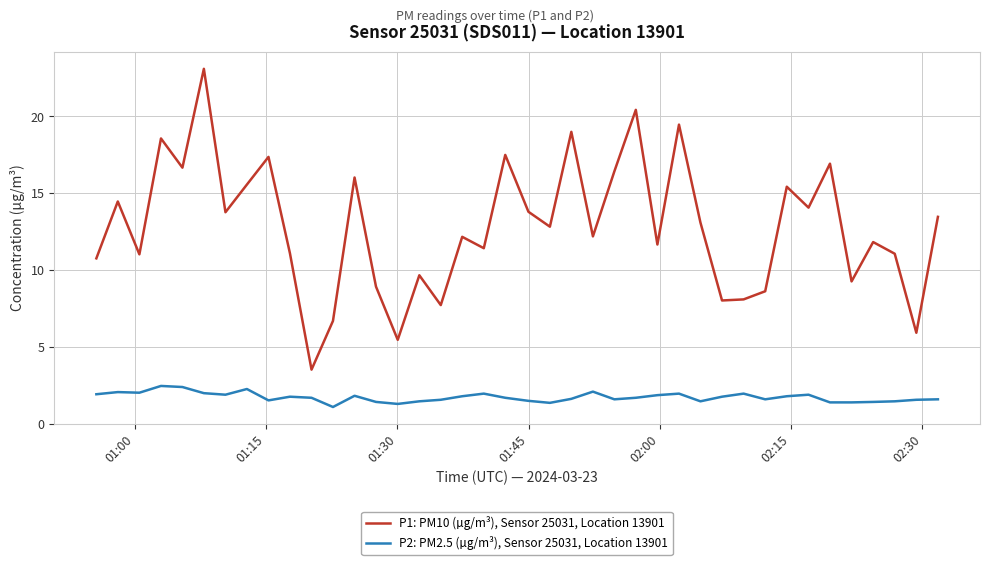

What is the difference between the maximum and minimum values in the P1: PM10 (µg/m³), Sensor 25031, Location 13901 series?

19.6